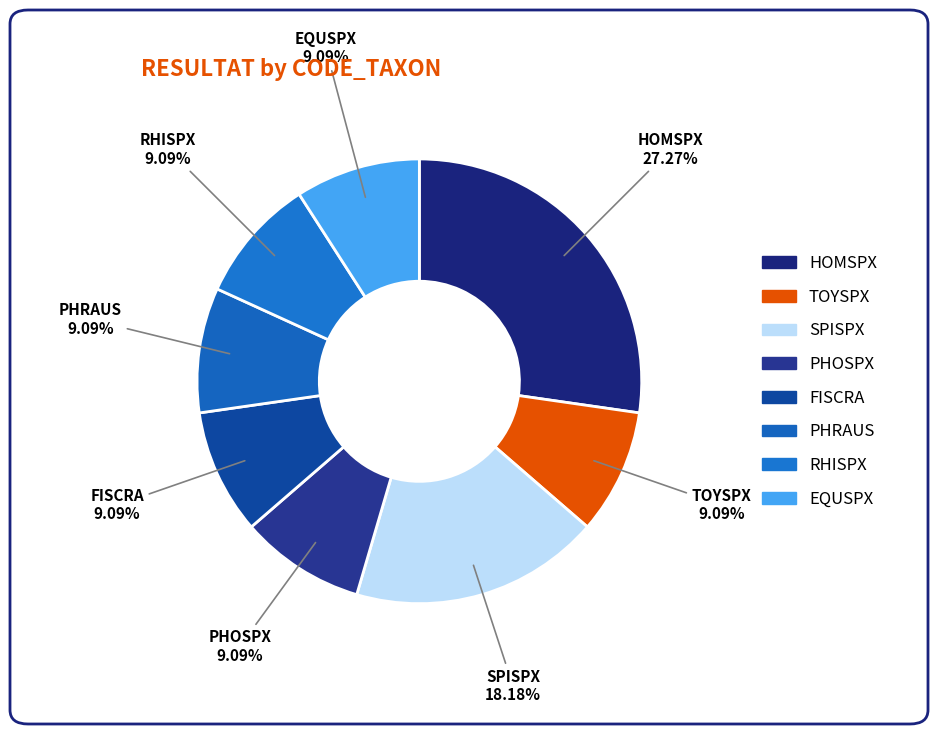

What percentage is the HOMSPX slice, to the nearest percent?

27%